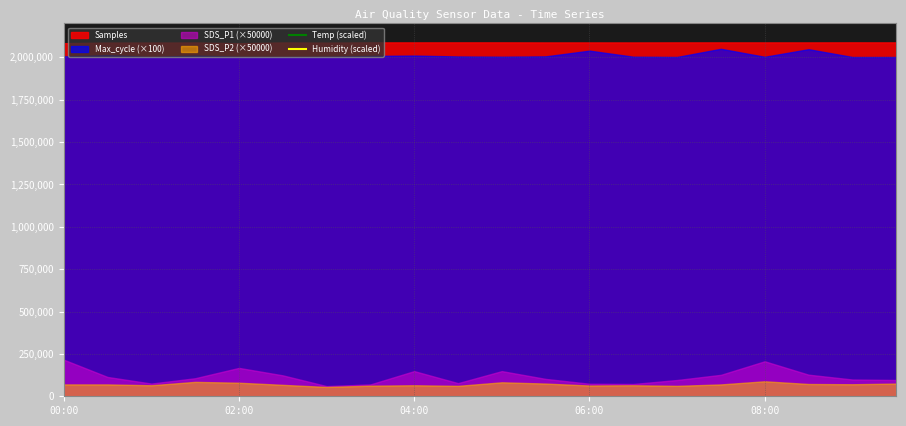

How many lines are shown in the chart?

2